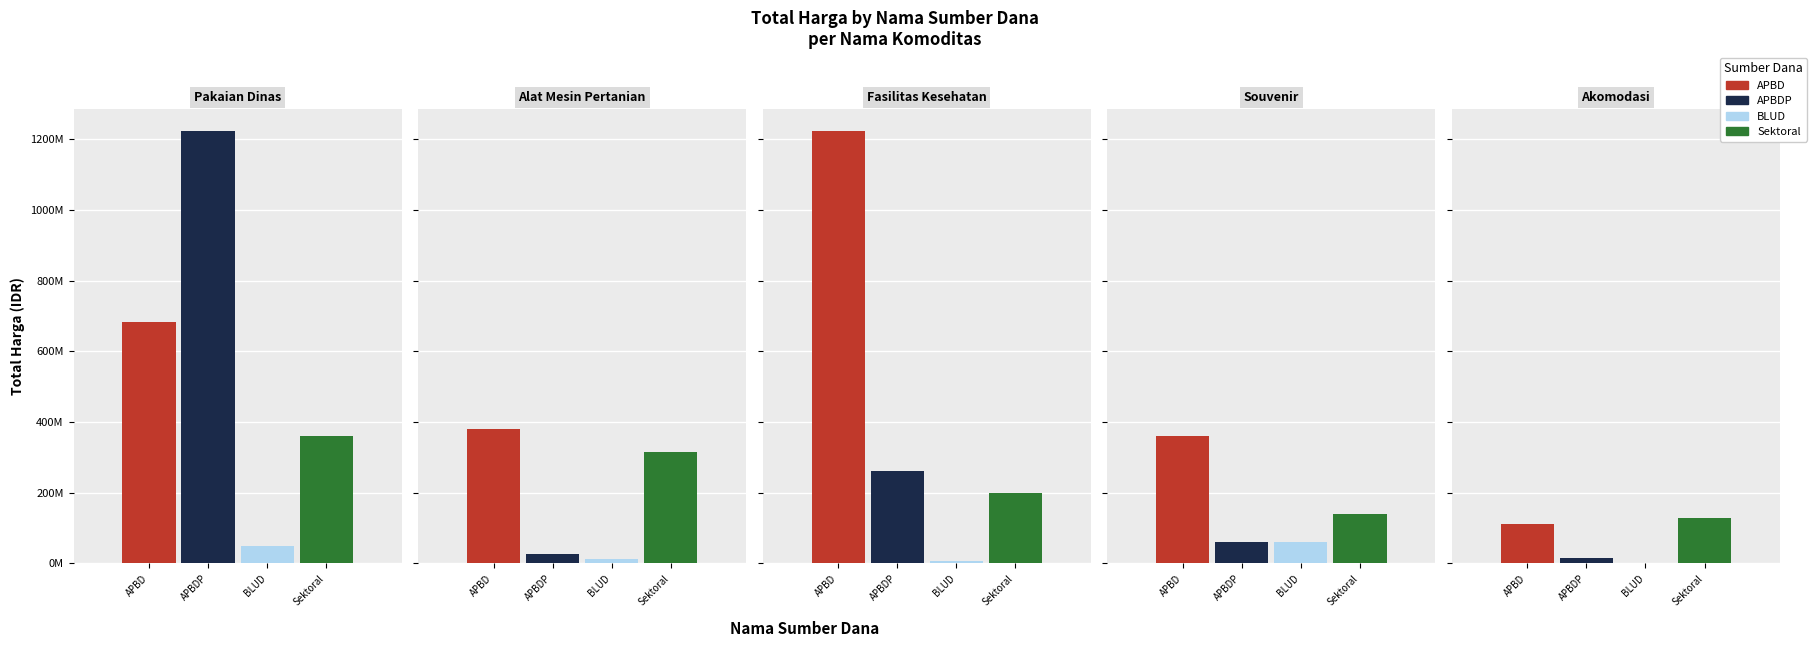

What is the average value of the APBD series?

551308043